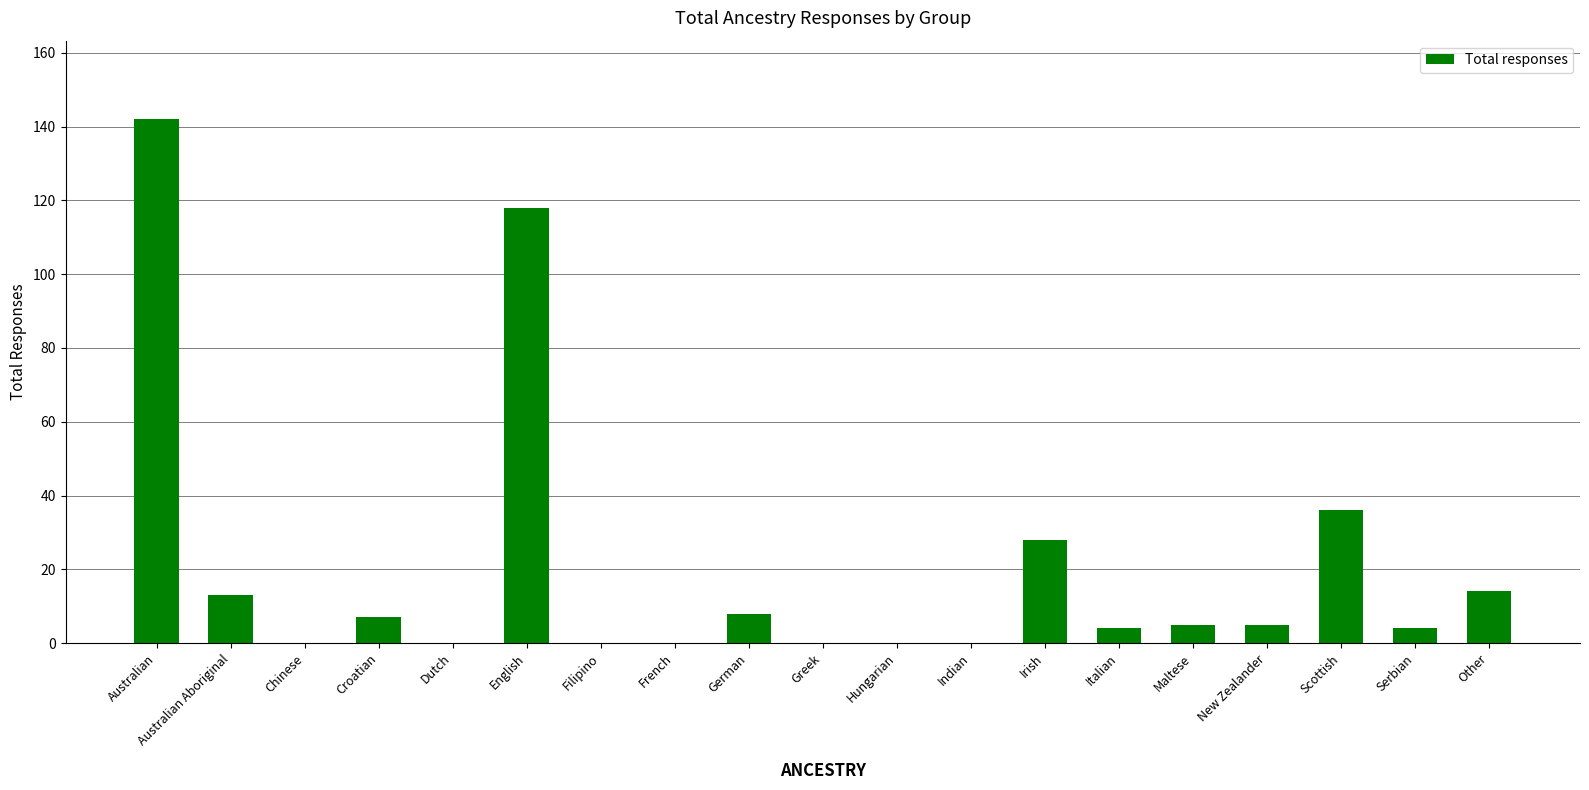

Count the number of categories in the chart.

19